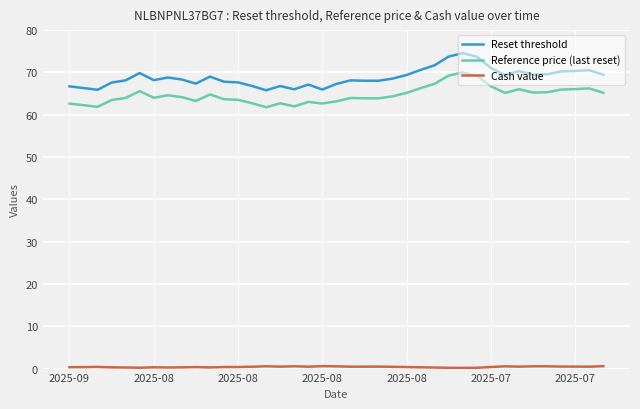

Which series has the widest spread of values?

Reset threshold